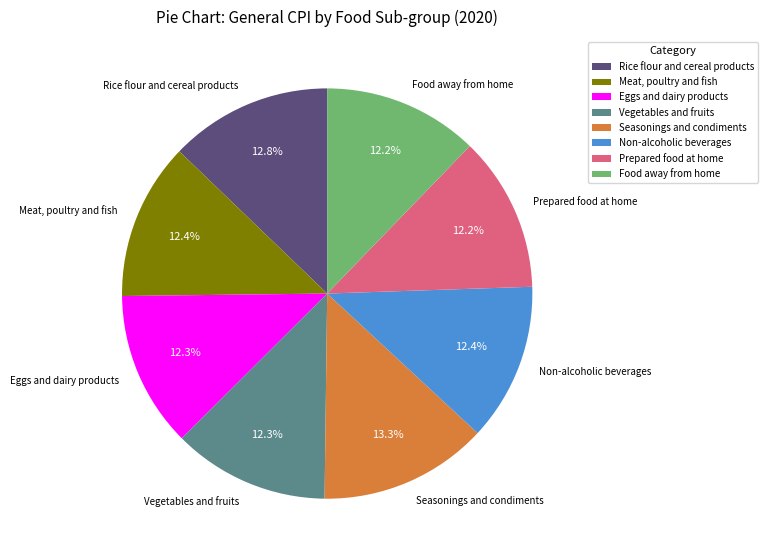

Between Food away from home and Rice flour and cereal products, which is larger?

Rice flour and cereal products